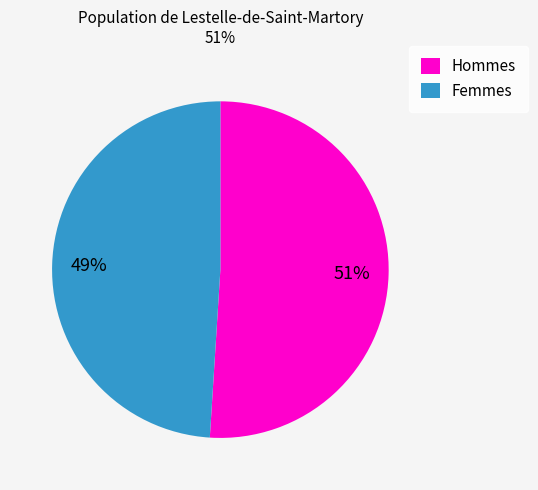

Rank the categories by value from lowest to highest.

Femmes, Hommes